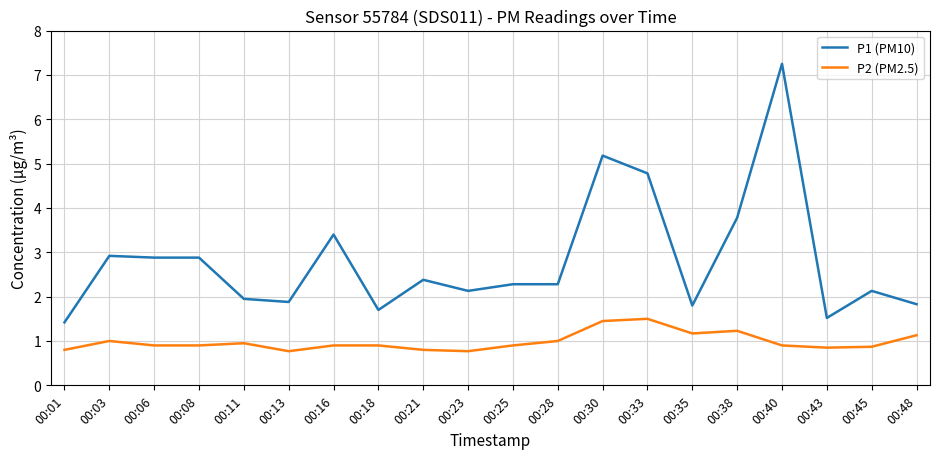

What is the total value across all series at 00:18?

2.6